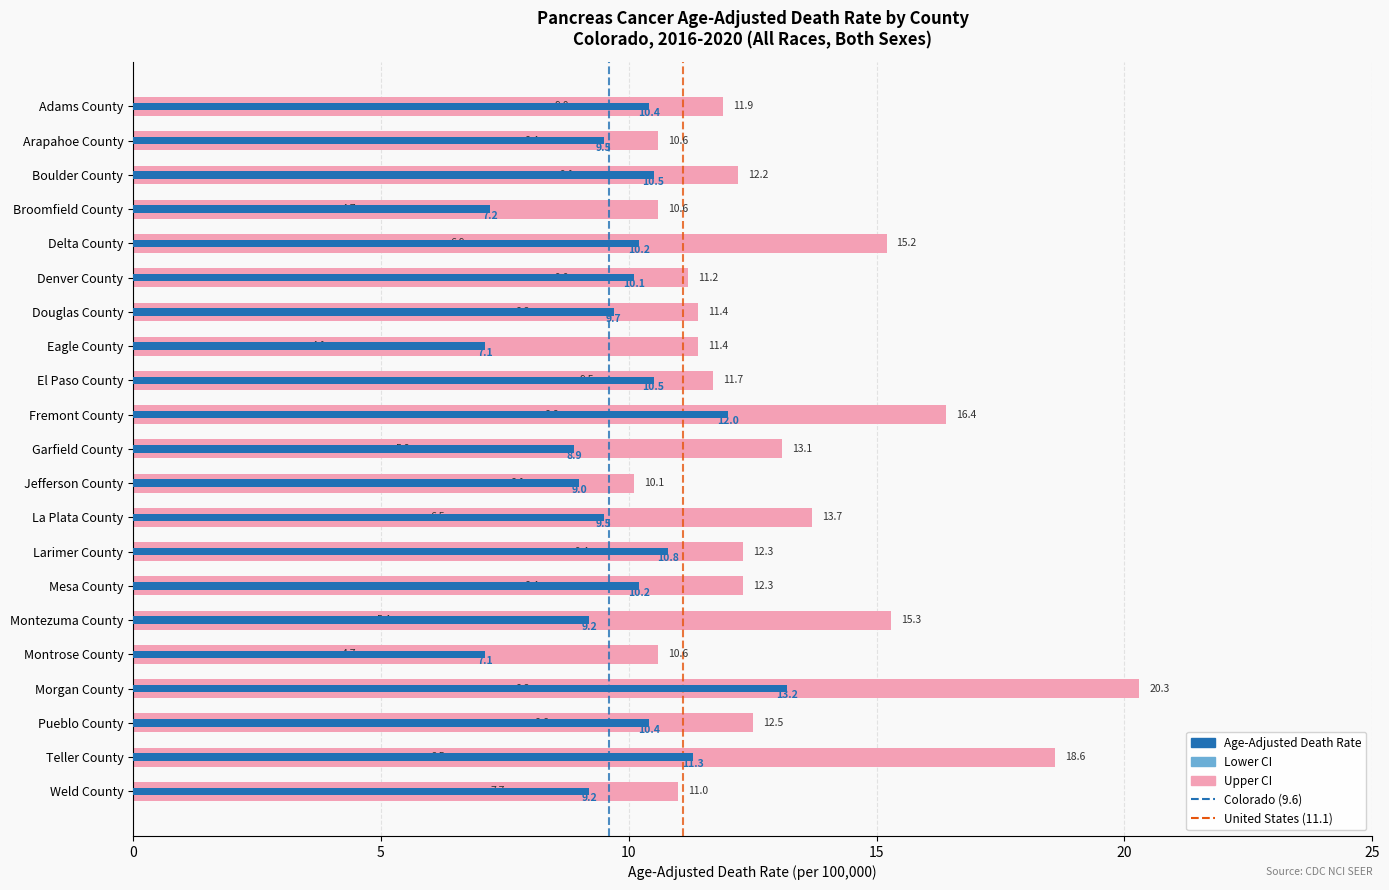

What is the difference between the Age-Adjusted Death Rate values at Weld County and Jefferson County?

0.2